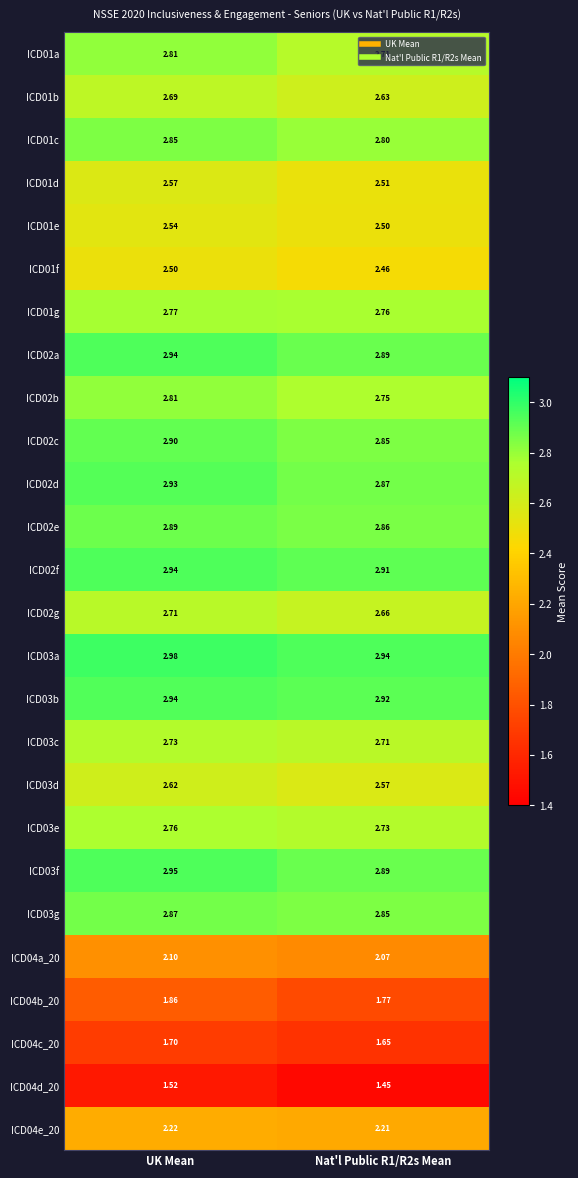

What is the total value across all series at Nat'l Public R1/R2s Mean?

66.9